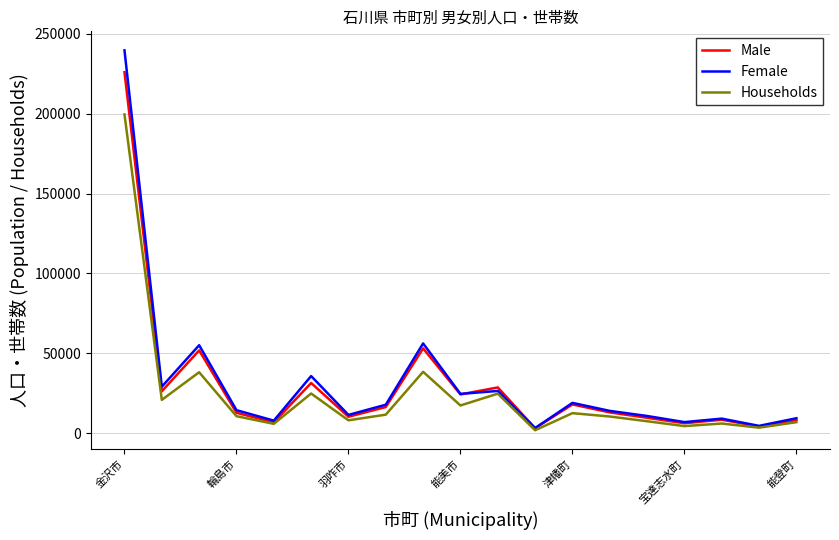

What is the maximum value shown in the chart?

239692